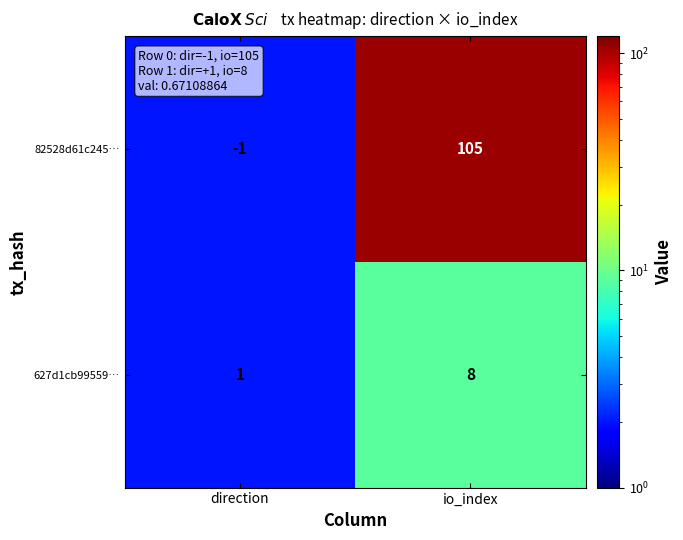

What is the greatest value displayed?

105